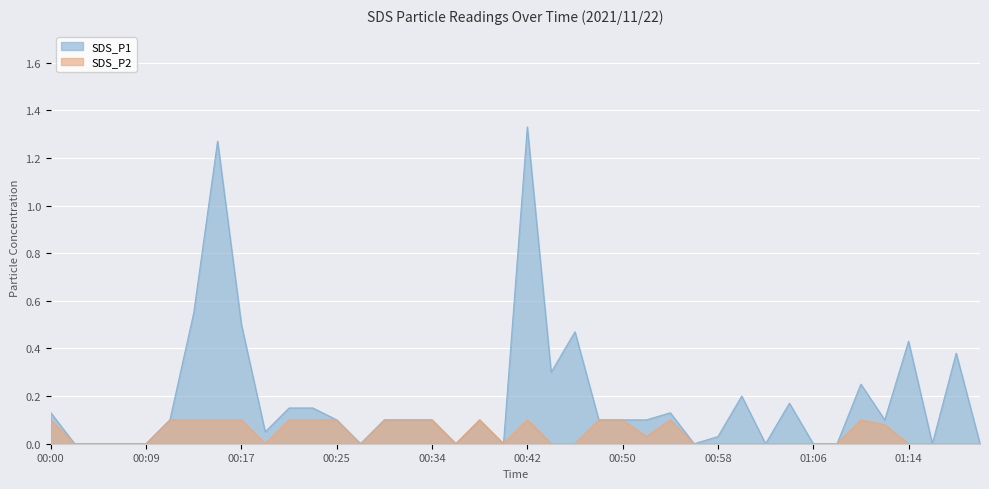

Rank the series by their maximum value, from lowest to highest.

SDS_P2, SDS_P1